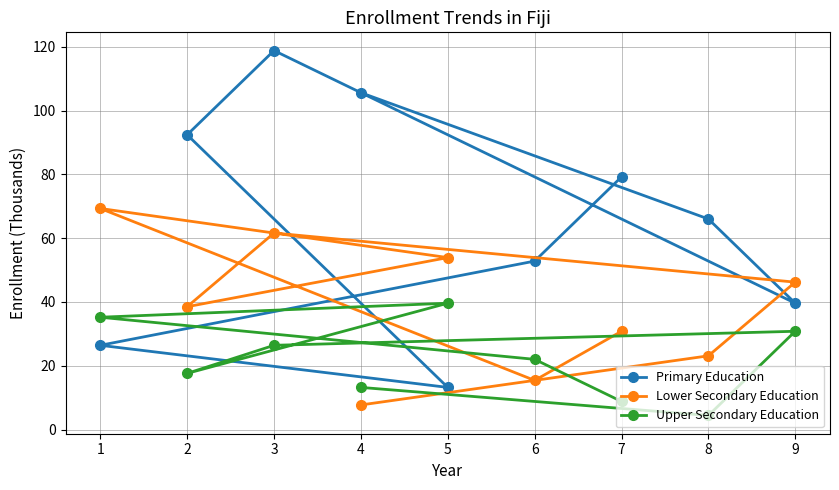

Read the Primary Education value at 3.

118.8